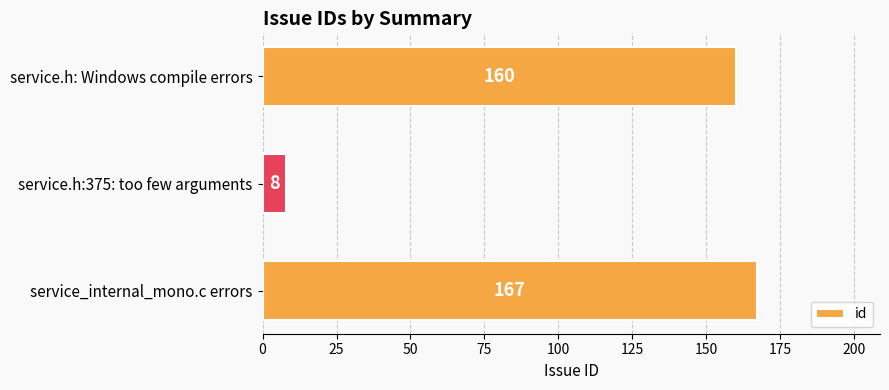

List the labels in order of value, smallest first.

service.h:375: too few arguments, service.h: Windows compile errors, service_internal_mono.c errors